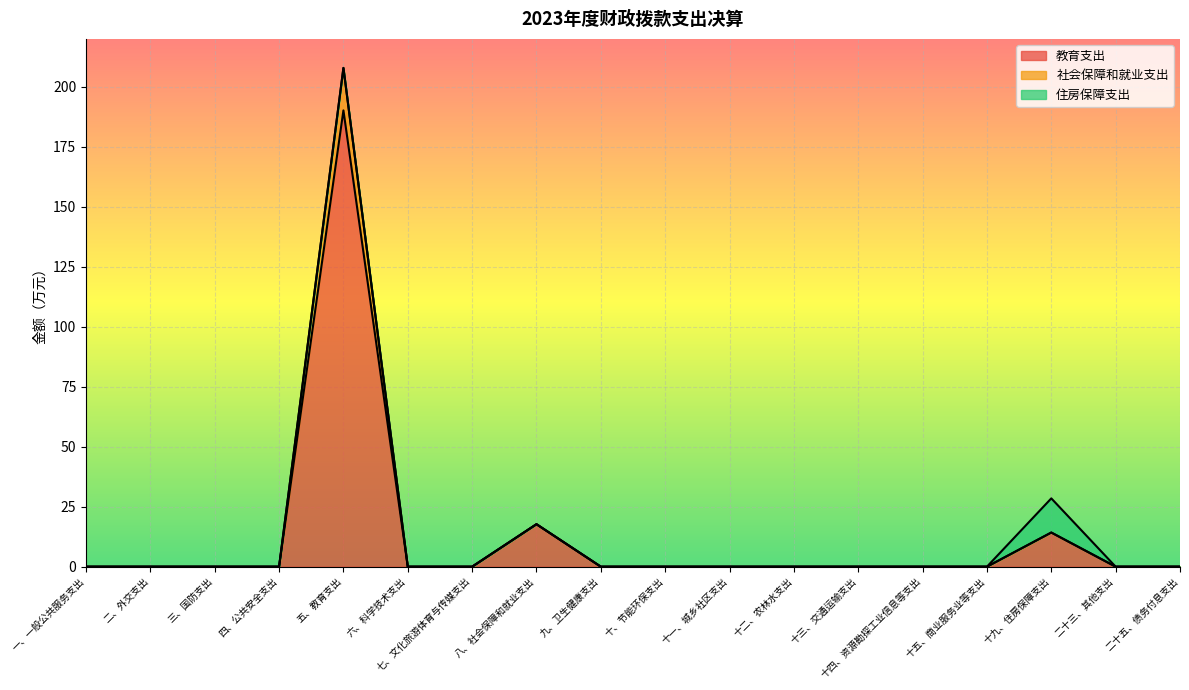

Count the number of categories in the chart.

18